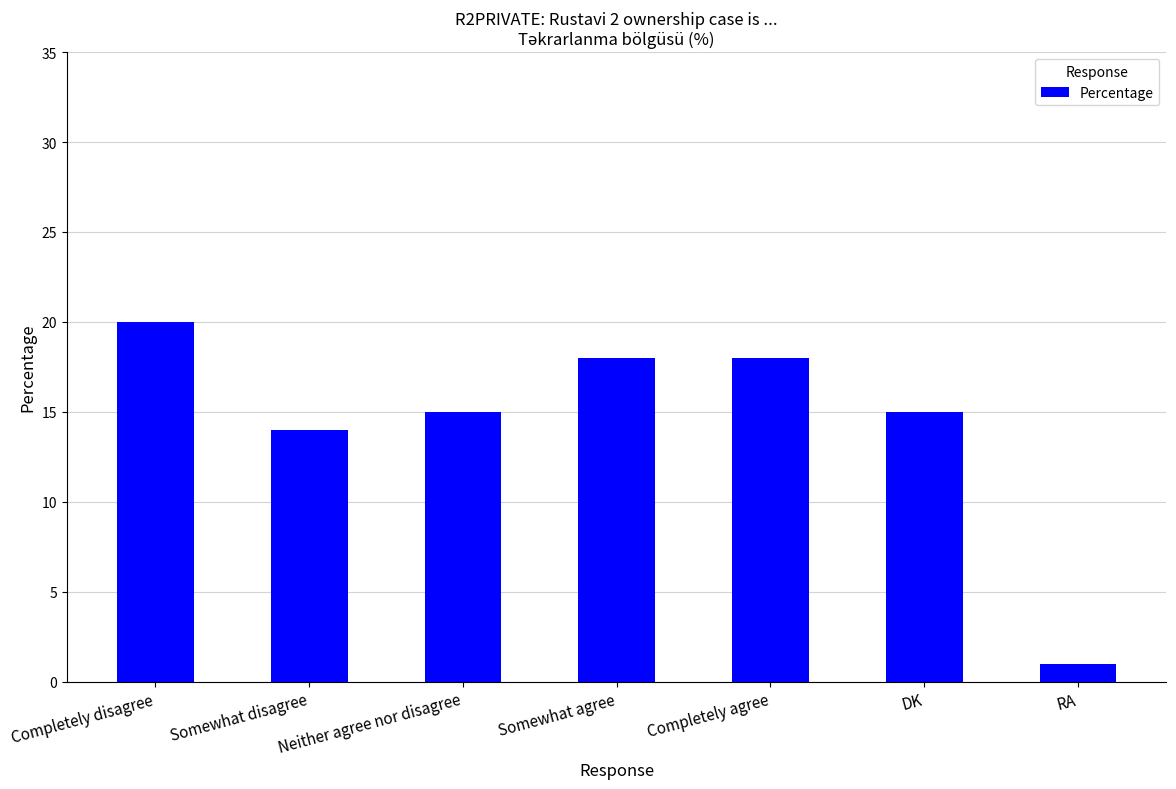

At which label is the value closest to 10?

Somewhat disagree